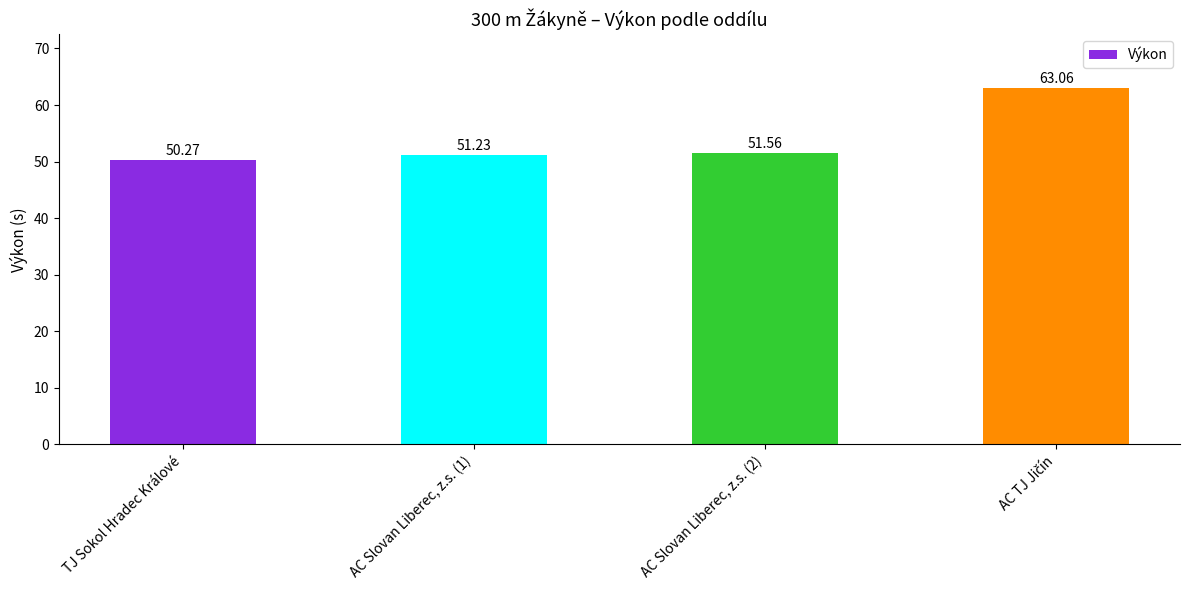

How many series are shown in this chart?

1